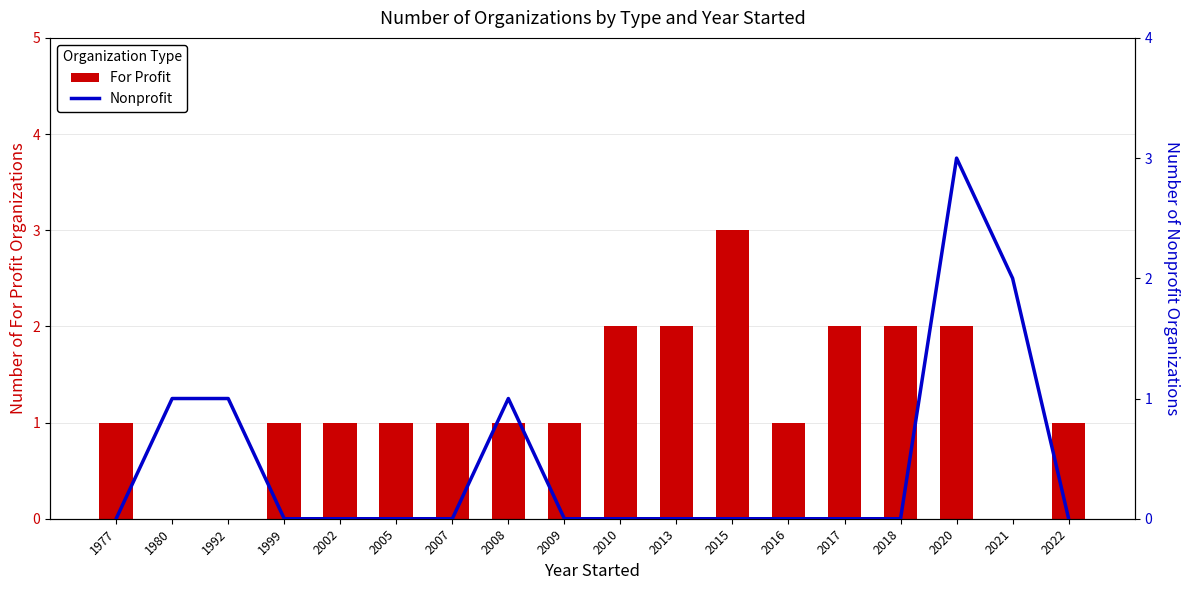

Reading left to right, list all the values displayed in this chart.

For Profit: 1977=1	1980=0	1992=0	1999=1	2002=1	2005=1	2007=1	2008=1	2009=1	2010=2	2013=2	2015=3	2016=1	2017=2	2018=2	2020=2	2021=0	2022=1
Nonprofit: 1977=0	1980=1	1992=1	1999=0	2002=0	2005=0	2007=0	2008=1	2009=0	2010=0	2013=0	2015=0	2016=0	2017=0	2018=0	2020=3	2021=2	2022=0